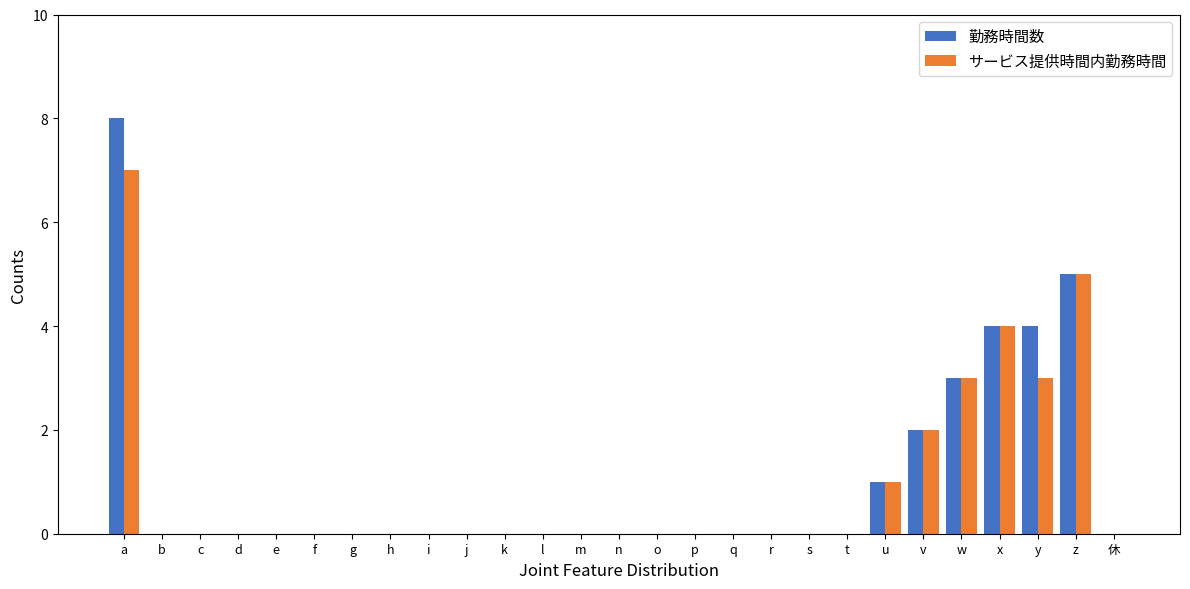

Reading right to left, what are all the values shown in this chart?

勤務時間数: 0	5	4	4	3	2	1	0	0	0	0	0	0	0	0	0	0	0	0	0	0	0	0	0	0	0	8
サービス提供時間内勤務時間: 0	5	3	4	3	2	1	0	0	0	0	0	0	0	0	0	0	0	0	0	0	0	0	0	0	0	7